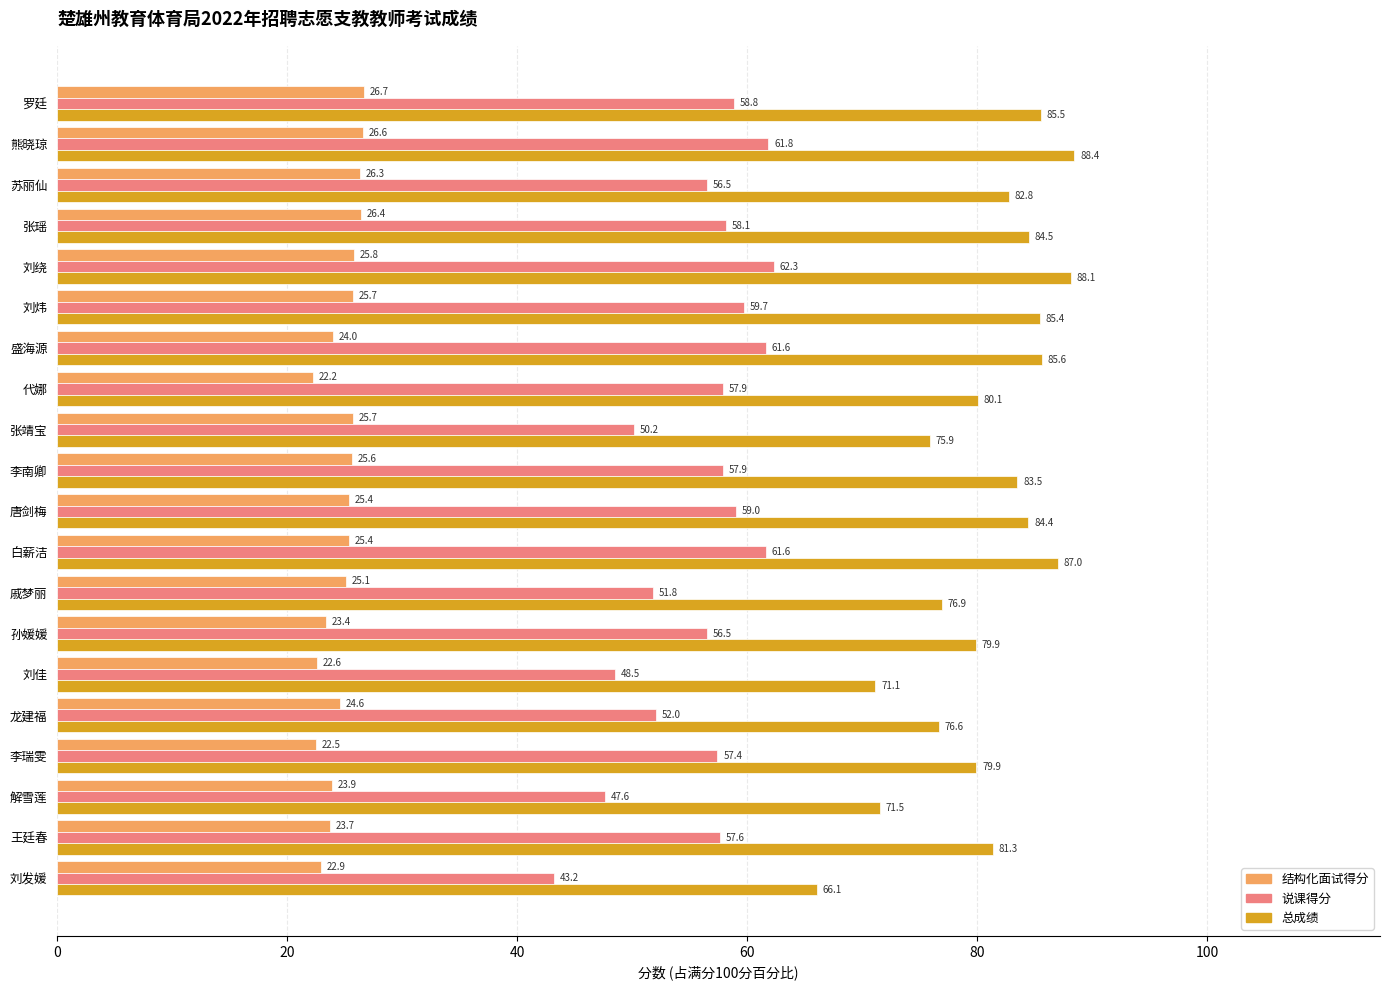

What is the difference between the 说课得分 values at 张靖宝 and 孙媛媛?

6.3